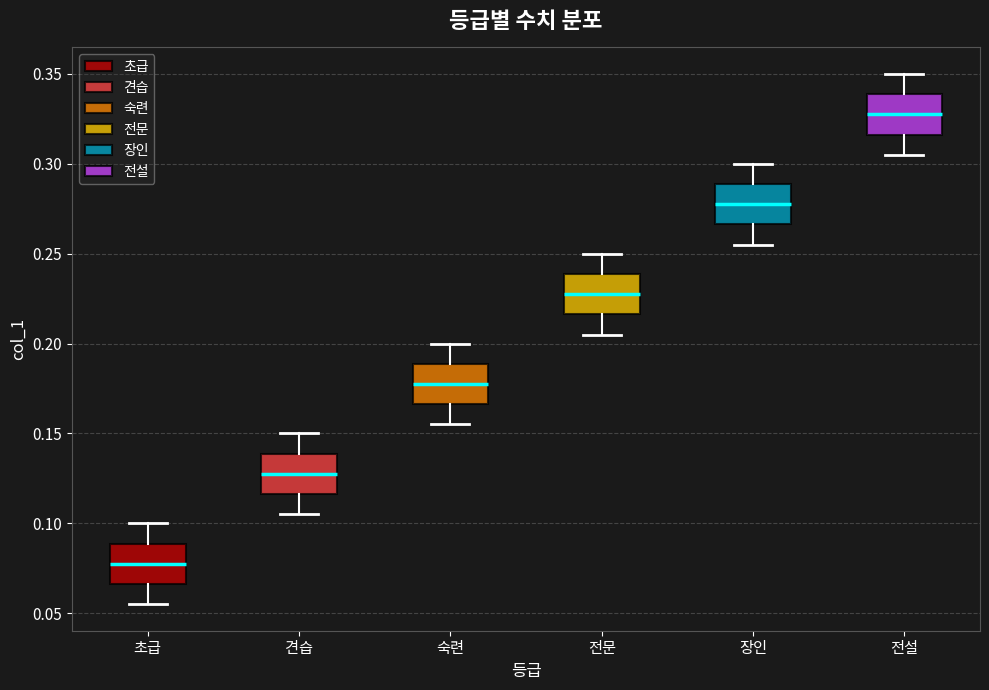

Reading left to right, transcribe this box plot: for each box, give where its median line is, the range the box spans, and where its two whiskers end, as read against the y-axis. The values are not printed on the chart, so give them approximately, as read against the axis.

초급: median 0.080, box 0.065 to 0.090, whiskers 0.055 to 0.100
견습: median 0.130, box 0.115 to 0.140, whiskers 0.105 to 0.150
숙련: median 0.180, box 0.165 to 0.190, whiskers 0.155 to 0.200
전문: median 0.230, box 0.215 to 0.240, whiskers 0.205 to 0.250
장인: median 0.280, box 0.265 to 0.290, whiskers 0.255 to 0.300
전설: median 0.330, box 0.315 to 0.340, whiskers 0.305 to 0.350